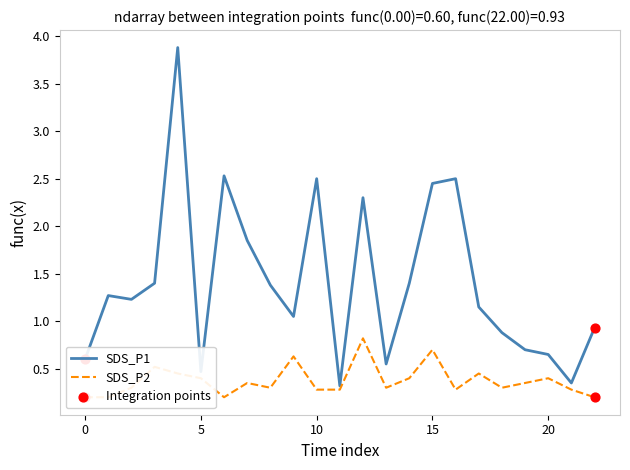

At how many categories does at least one series exceed 3?

1